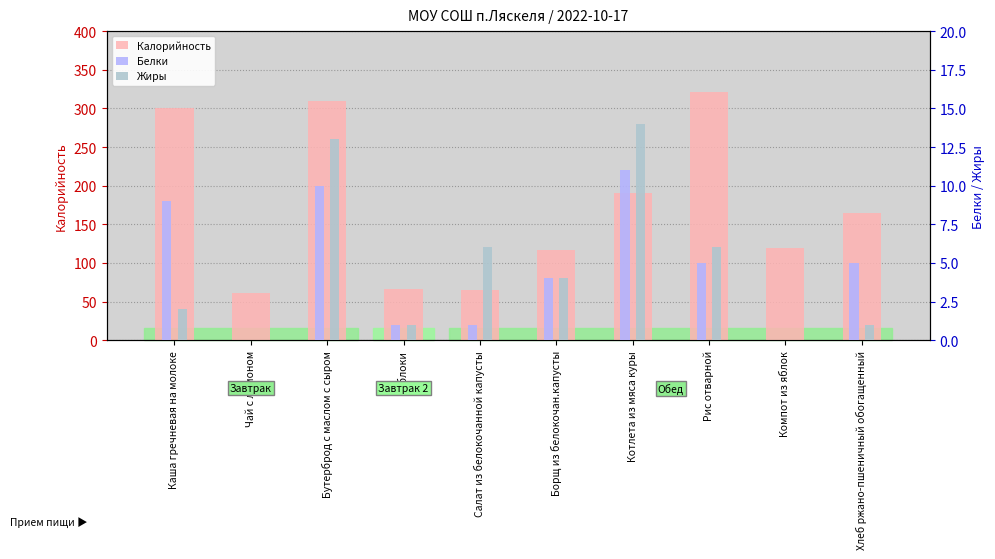

At Яблоки, list the series in order from smallest to largest.

Белки, Жиры, Калорийность